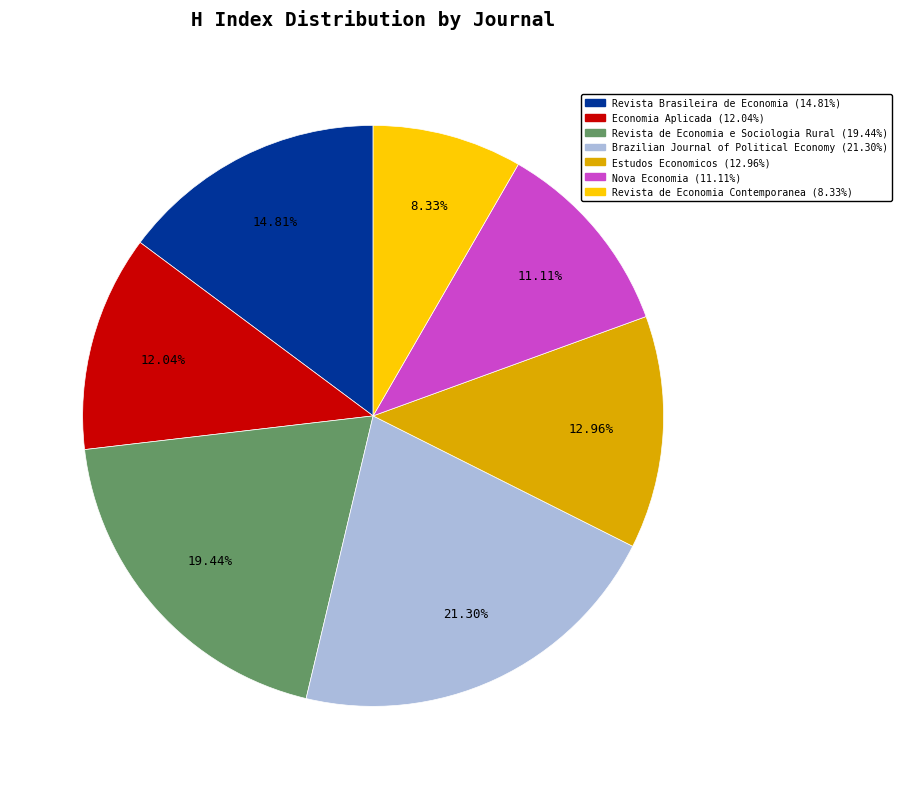

To the nearest percent, what is the difference between the largest and smallest slice percentages?

13%